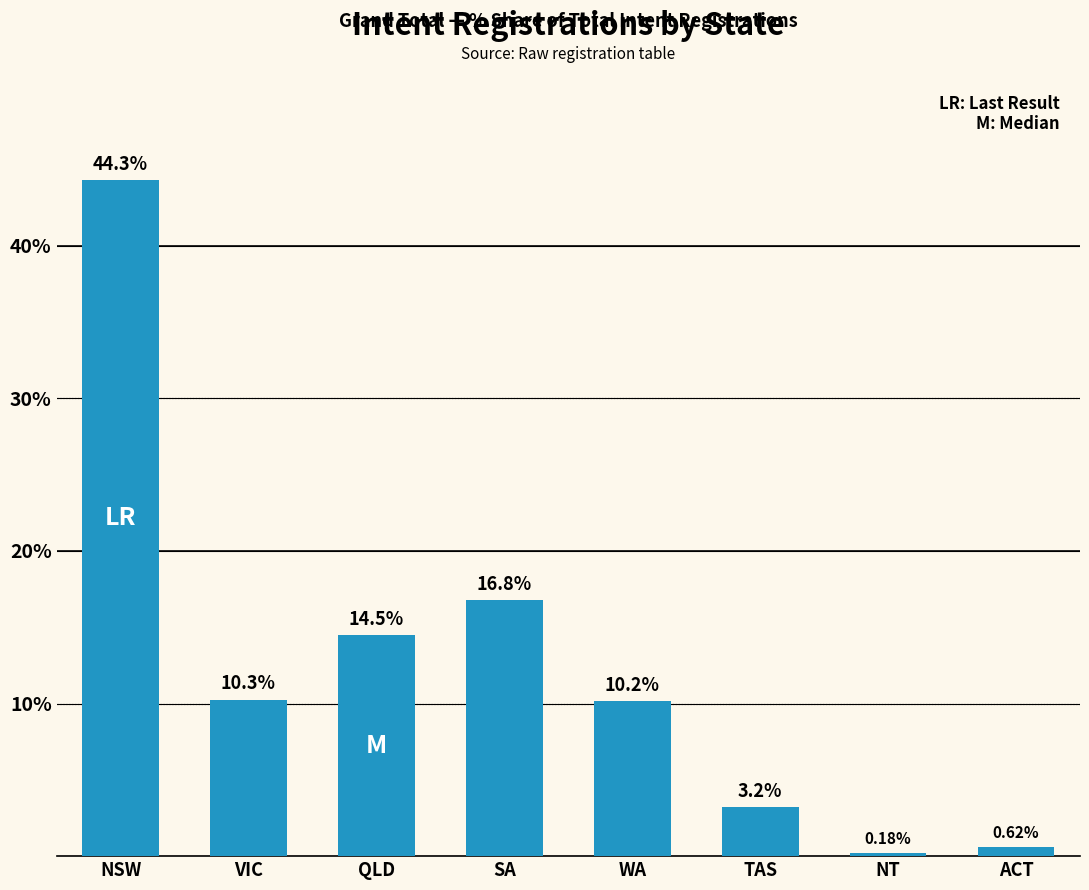

Does the chart contain stacked bars?

No